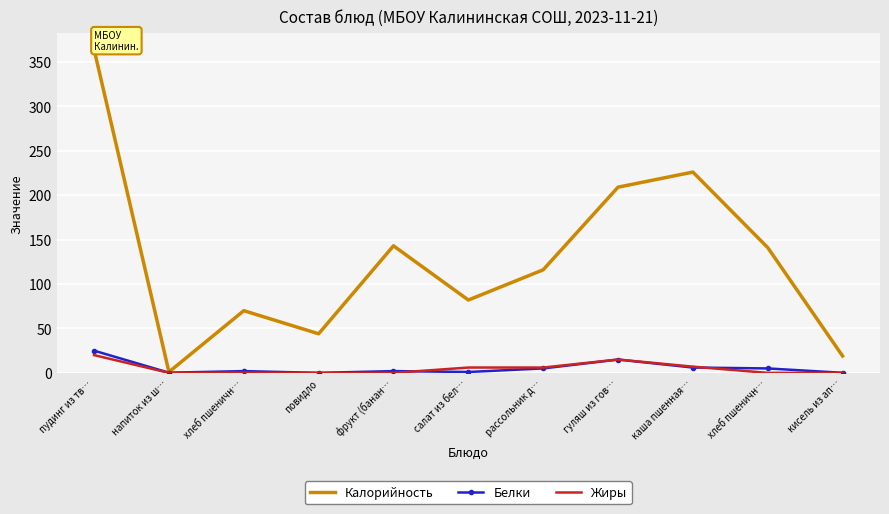

What are all the series names shown in the legend?

Калорийность, Белки, Жиры